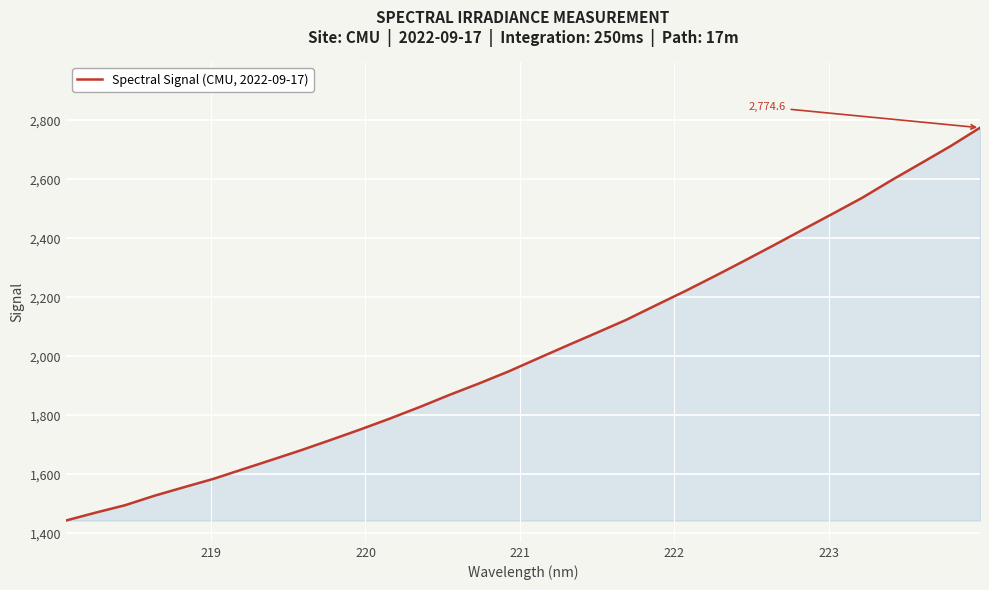

What is the difference between the maximum and minimum values?

1331.1